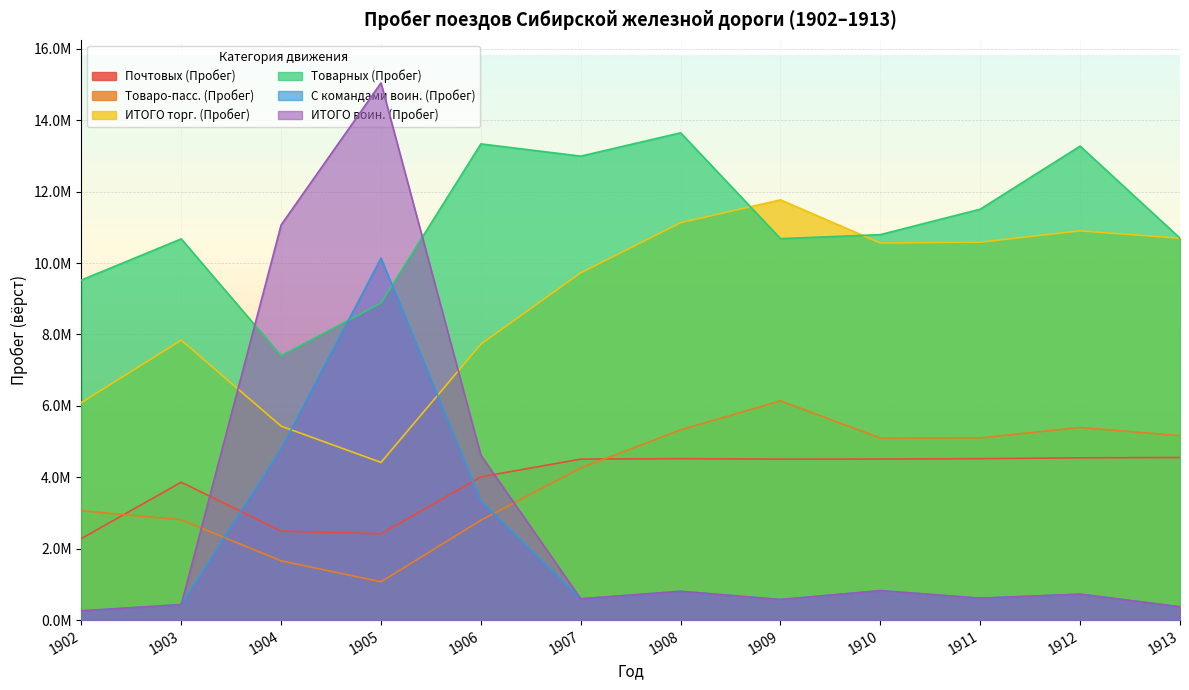

True or false: С командами воин. (Пробег) and ИТОГО воин. (Пробег) cross at least once.

False